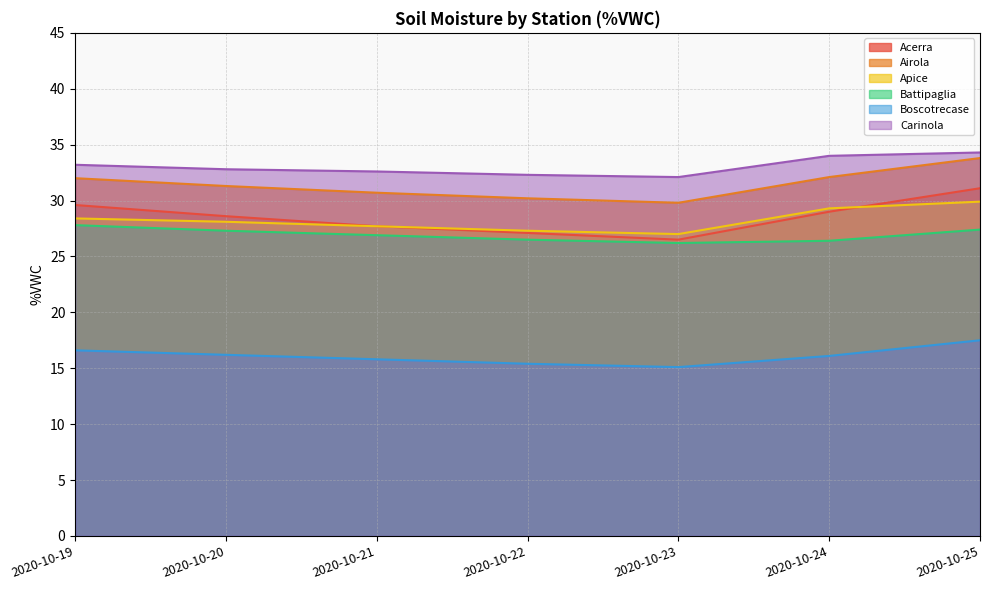

At which category is the sum across all series the highest?

2020-10-25